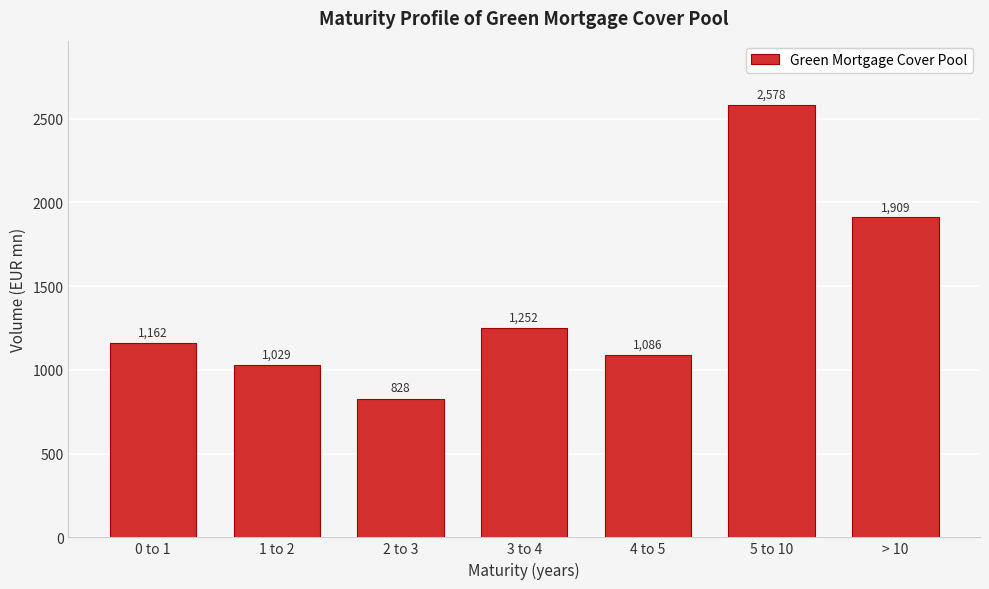

The chart shows a value of 828.2 at 2 to 3. True or false?

True